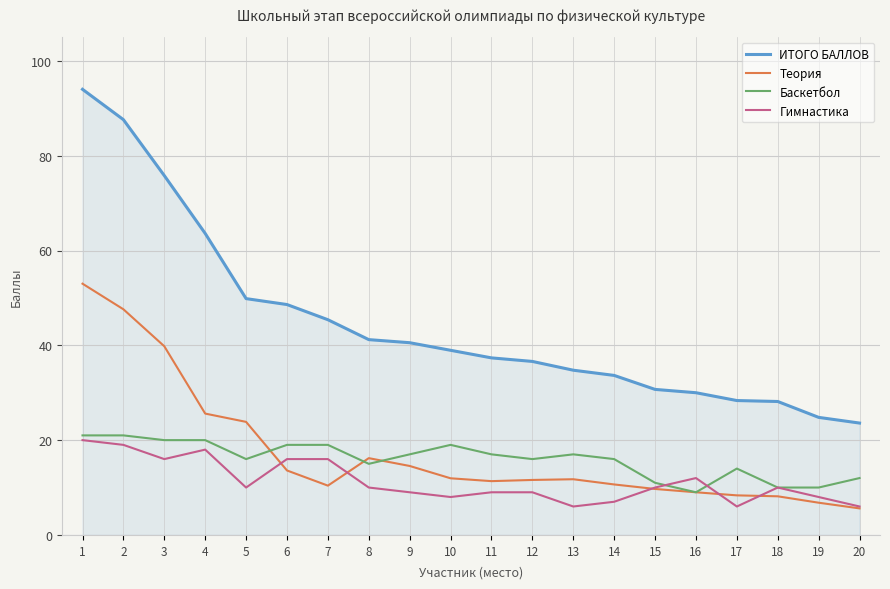

At which label is ИТОГО БАЛЛОВ closest to 58?

4